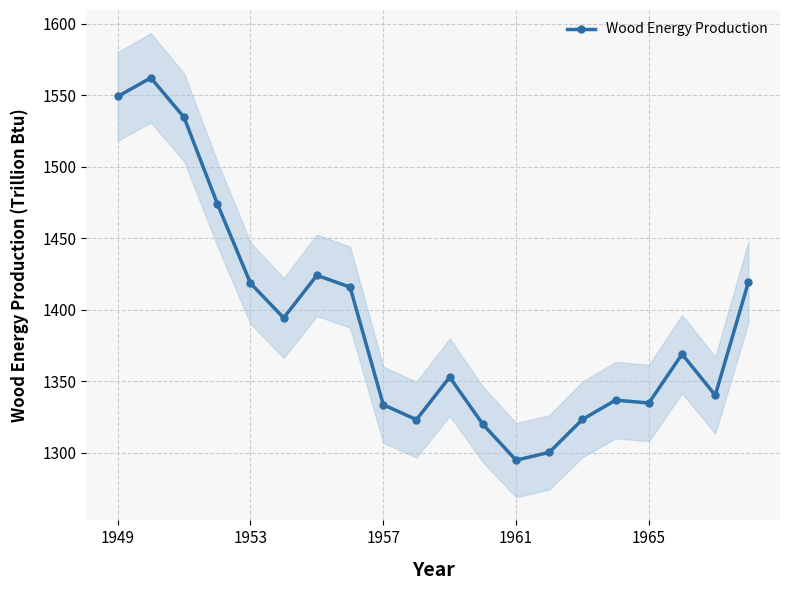

True or false: Wood Energy Production has more than 1 points higher than both neighbors.

True